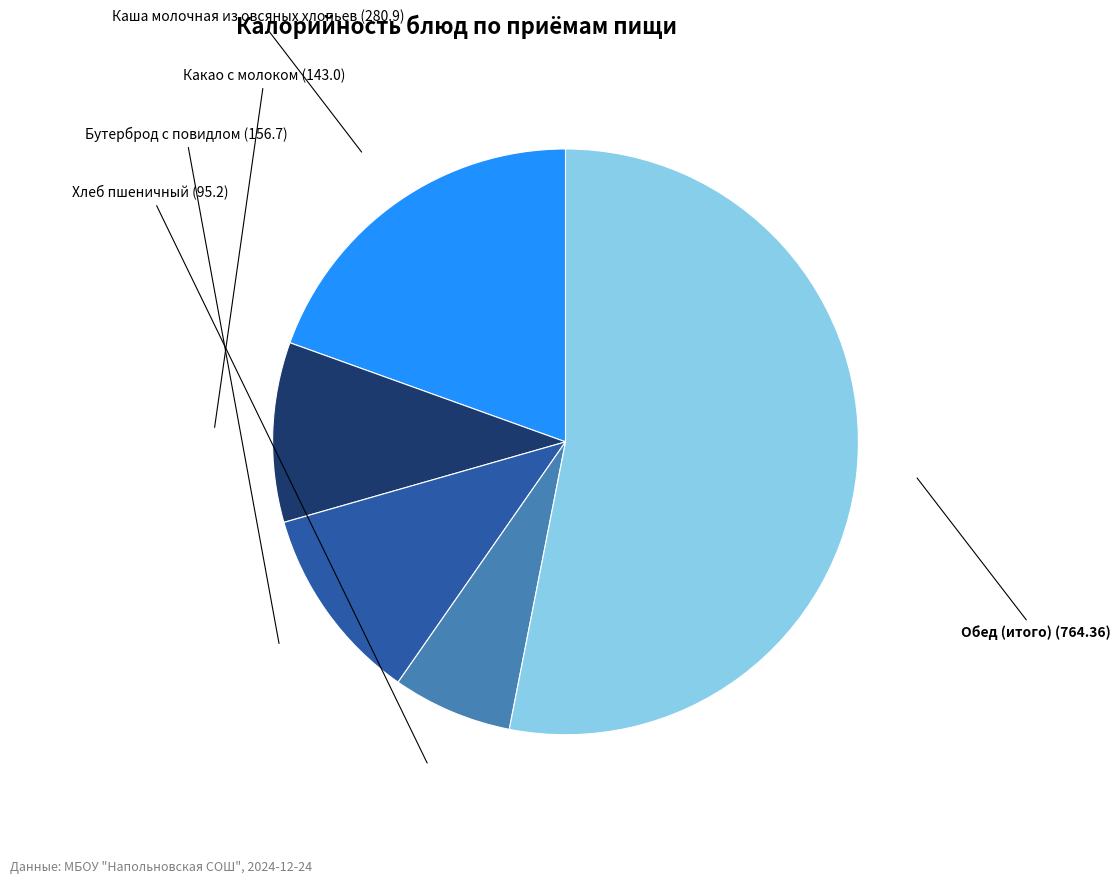

Does any single category account for the majority?

Yes